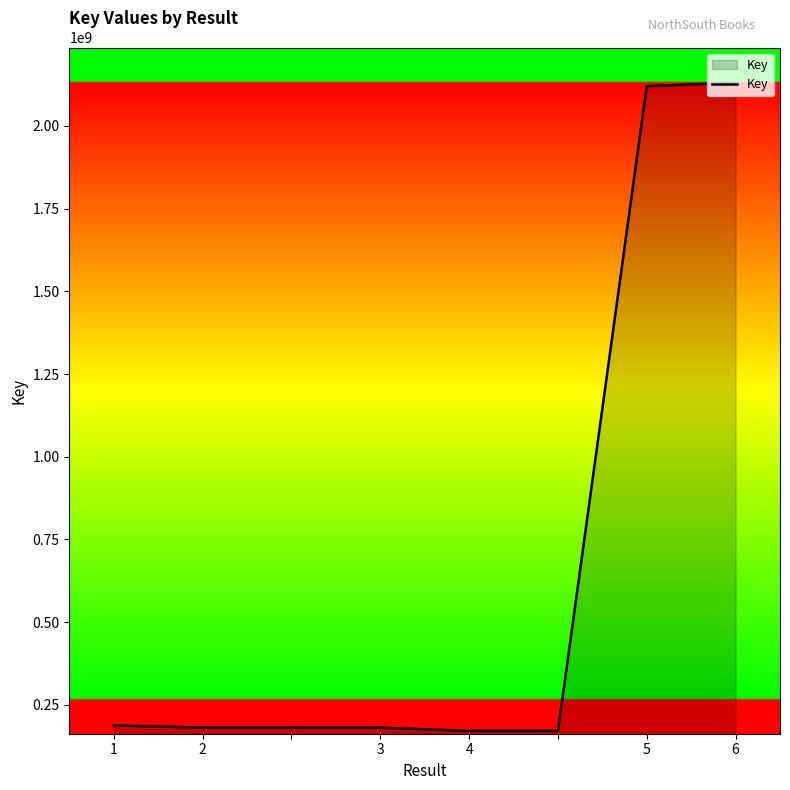

What is the average value?

665720203